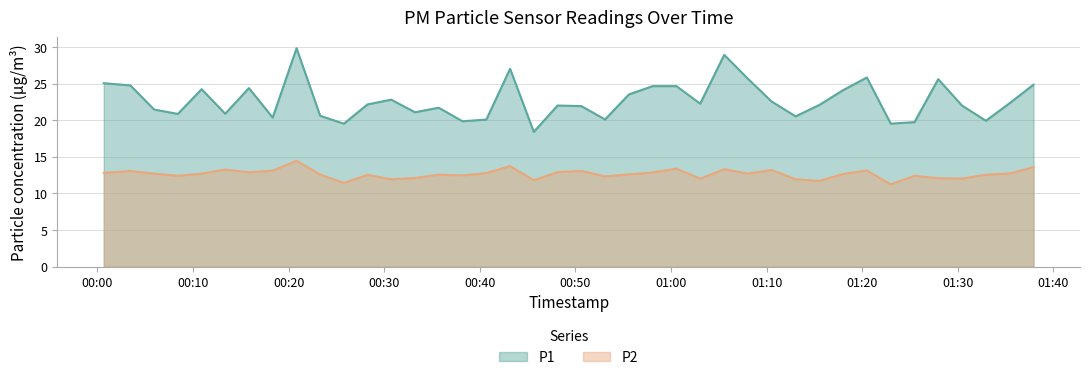

At which label is P1 closest to 24?

2023-04-24T01:18:00